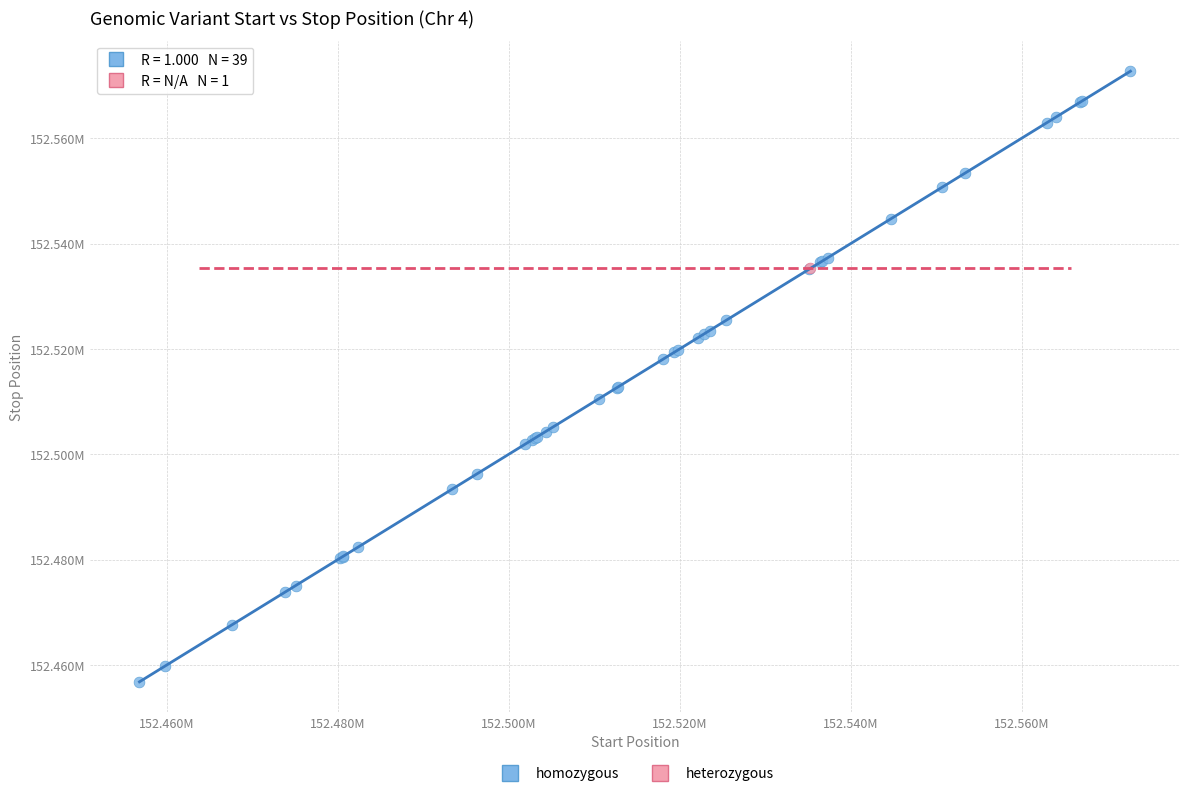

What are all the series names shown in the legend?

homozygous, heterozygous